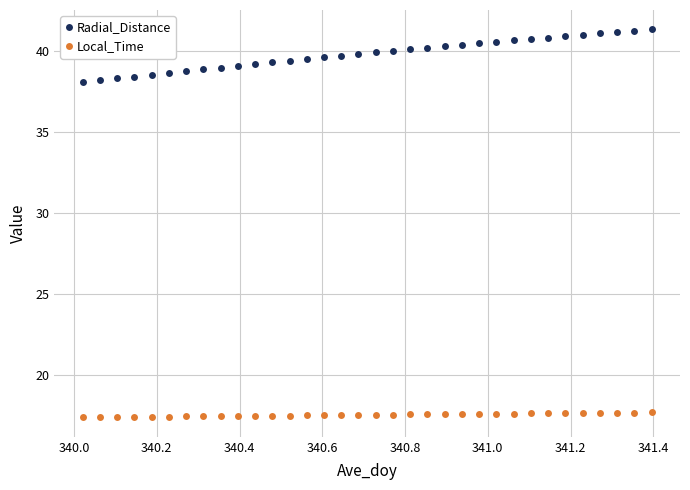

Which series has the largest range (max minus min)?

Radial_Distance